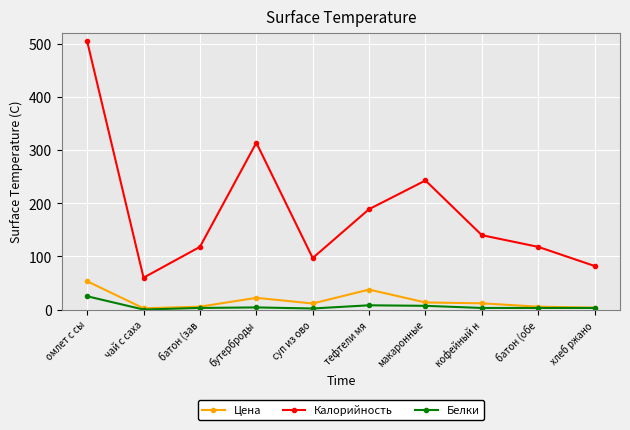

What position from the left is чай с саха?

2